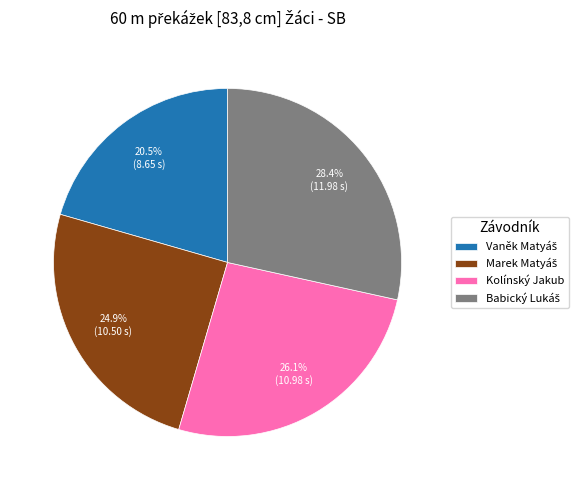

Does any single category account for the majority?

No